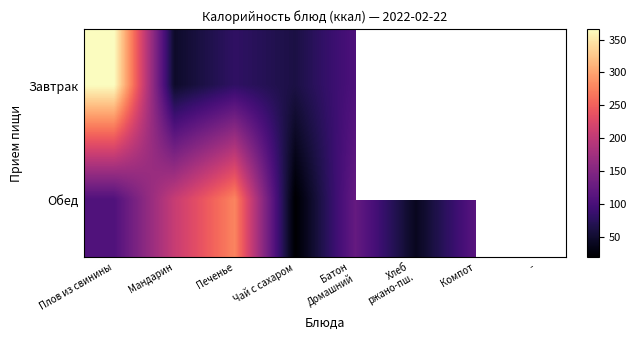

Which category has the lowest value across all series?

Чай с сахаром